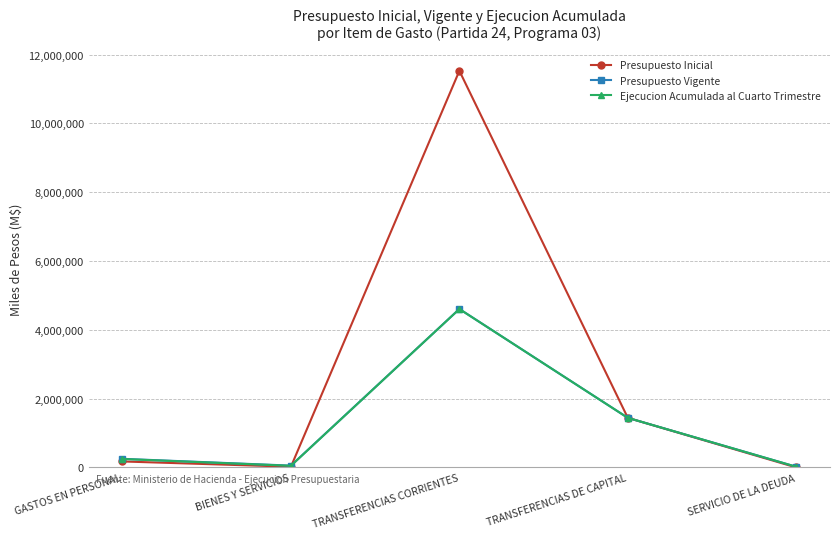

What is the spread (max minus min) of values at TRANSFERENCIAS CORRIENTES?

6924611